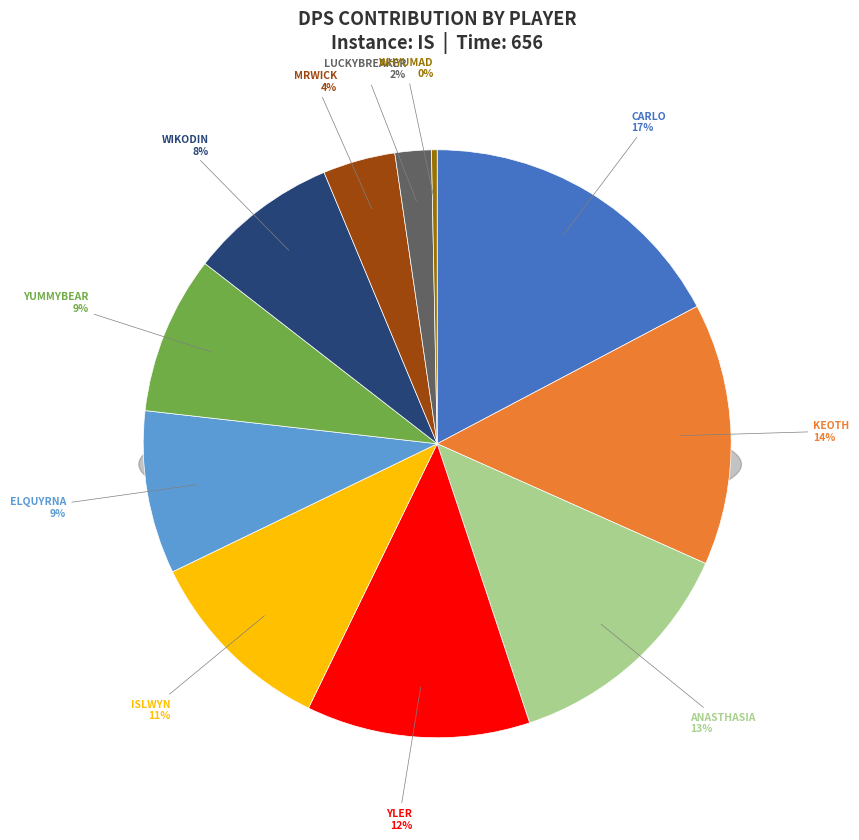

What is the ratio of the value at Yler to the value at Luckybreaker?

6.2